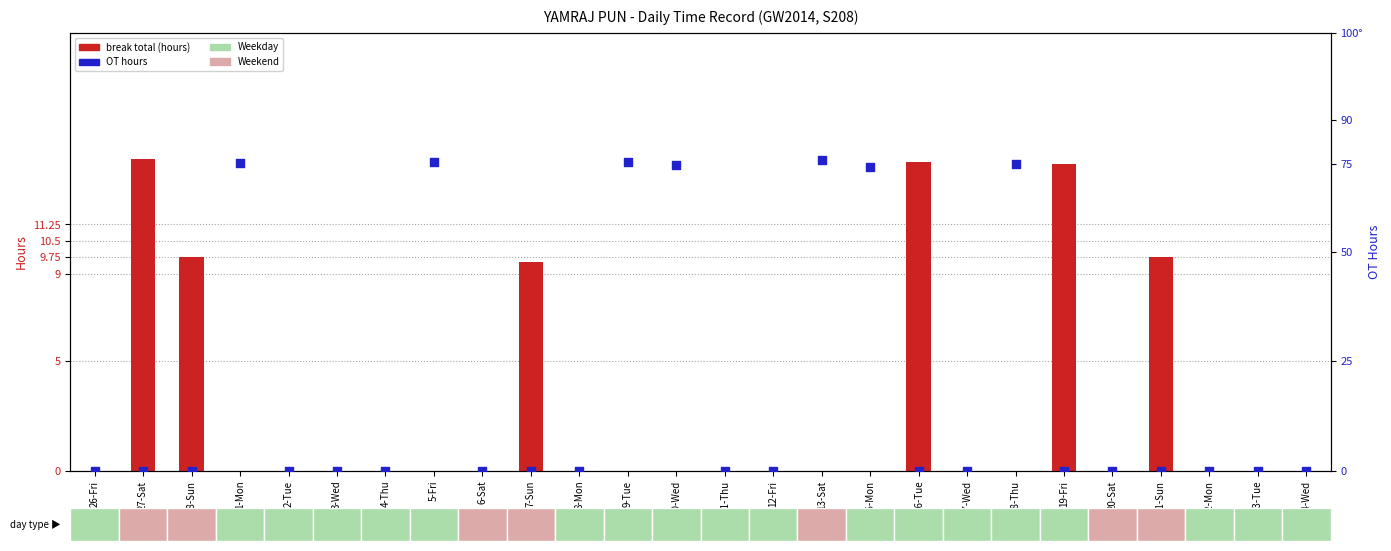

Which series contains the lowest Y value?

break total (hours)